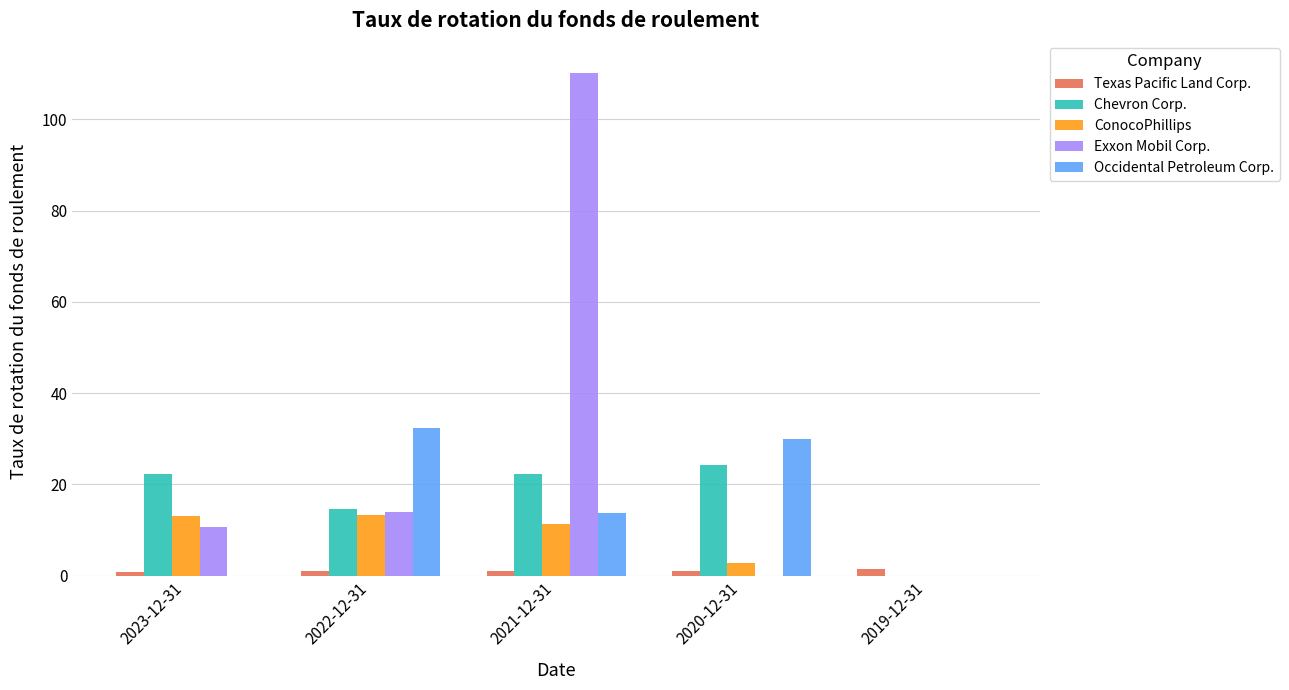

The ConocoPhillips series shows 15.7 at 2021-12-31. True or false?

False